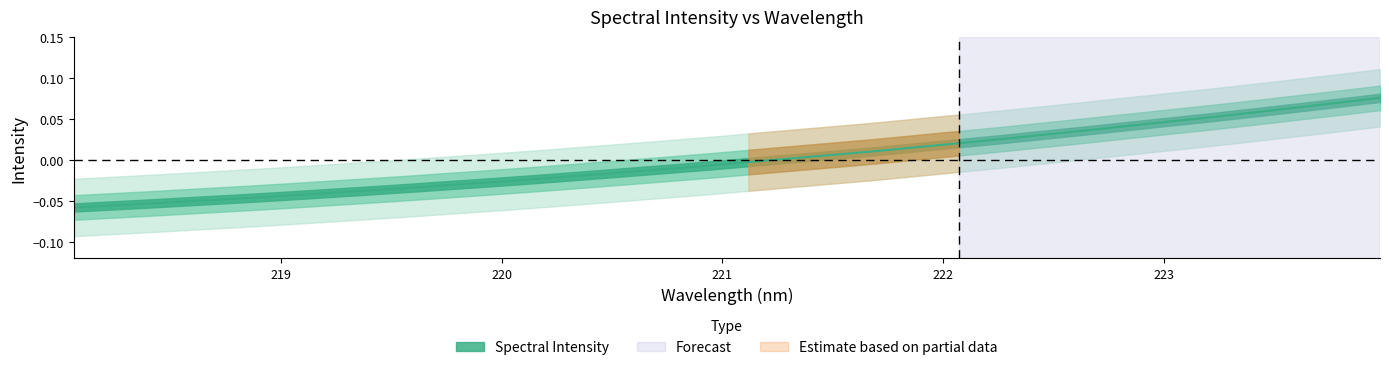

At which label is the value closest to 0?

221.3083